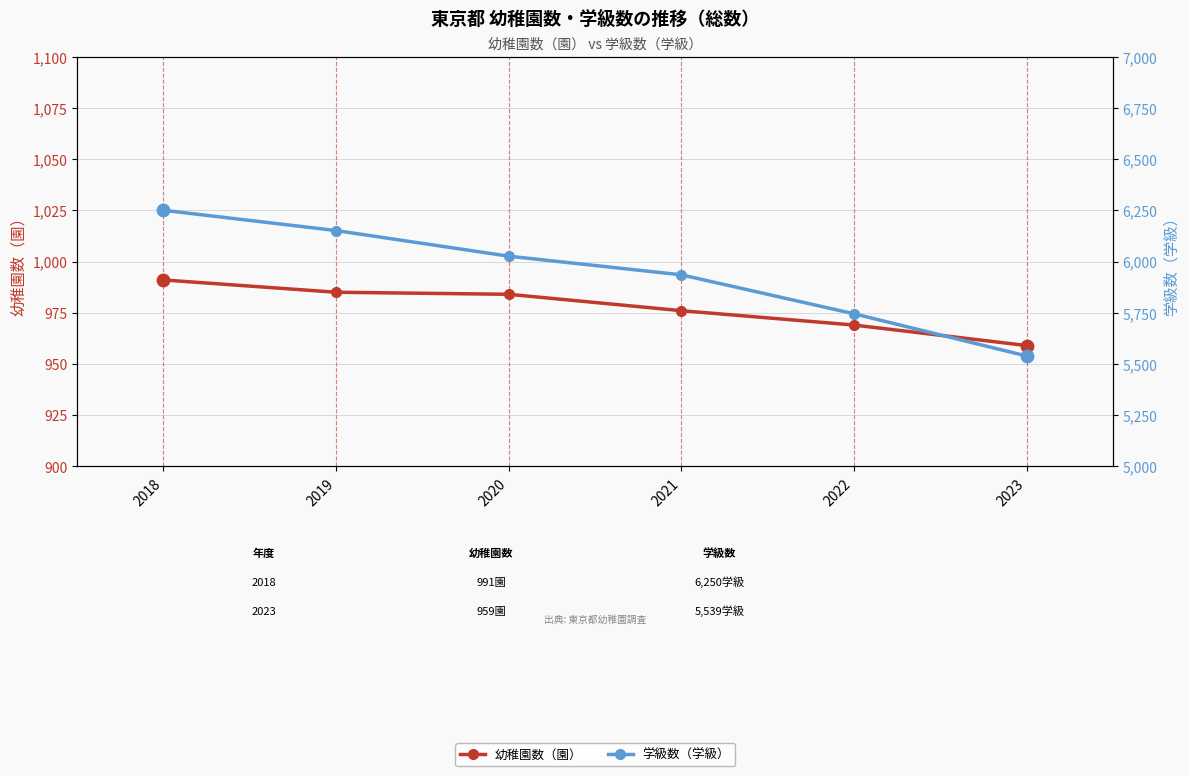

Which series reaches the maximum Y coordinate?

学級数（学級）